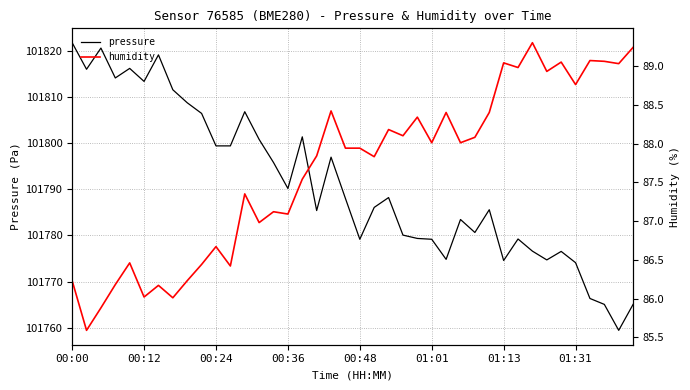

Does the chart have visible grid lines?

Yes